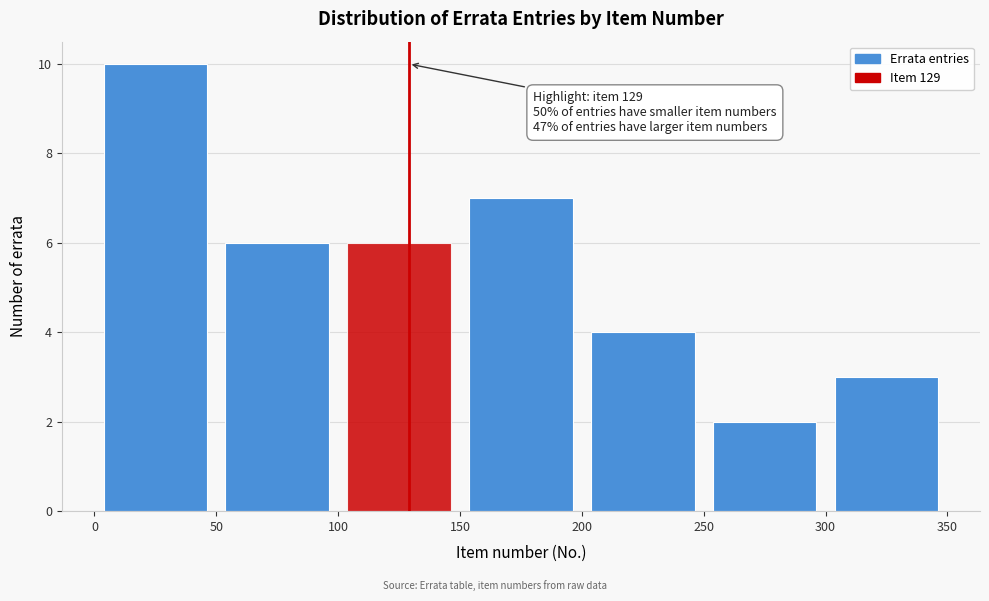

Over which range of the x-axis is the bar tallest?

0 to 50